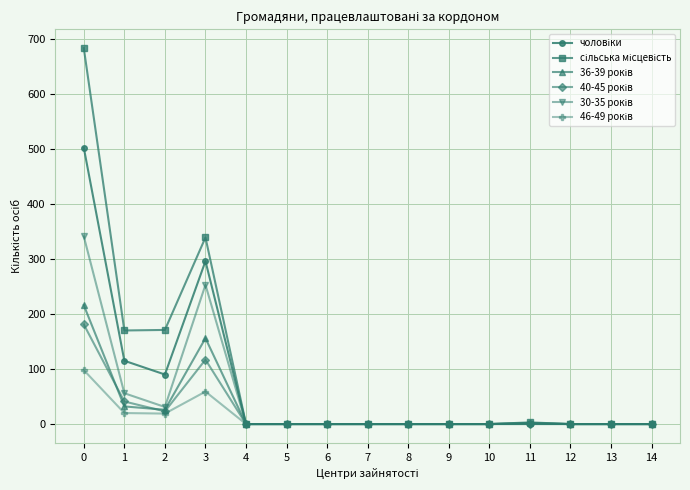

True or false: 46-49 років and чоловіки cross at least once.

False